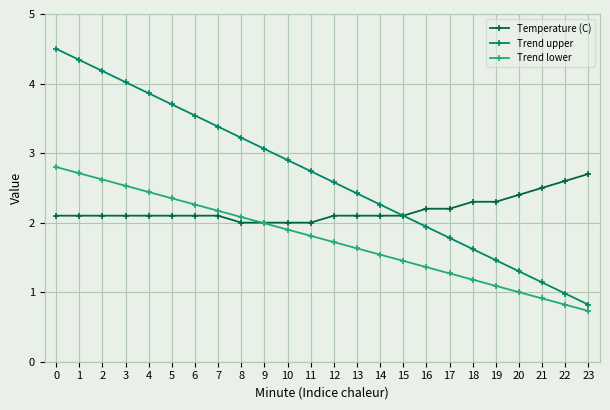

What are all the series names shown in the legend?

Temperature (C), Trend upper, Trend lower